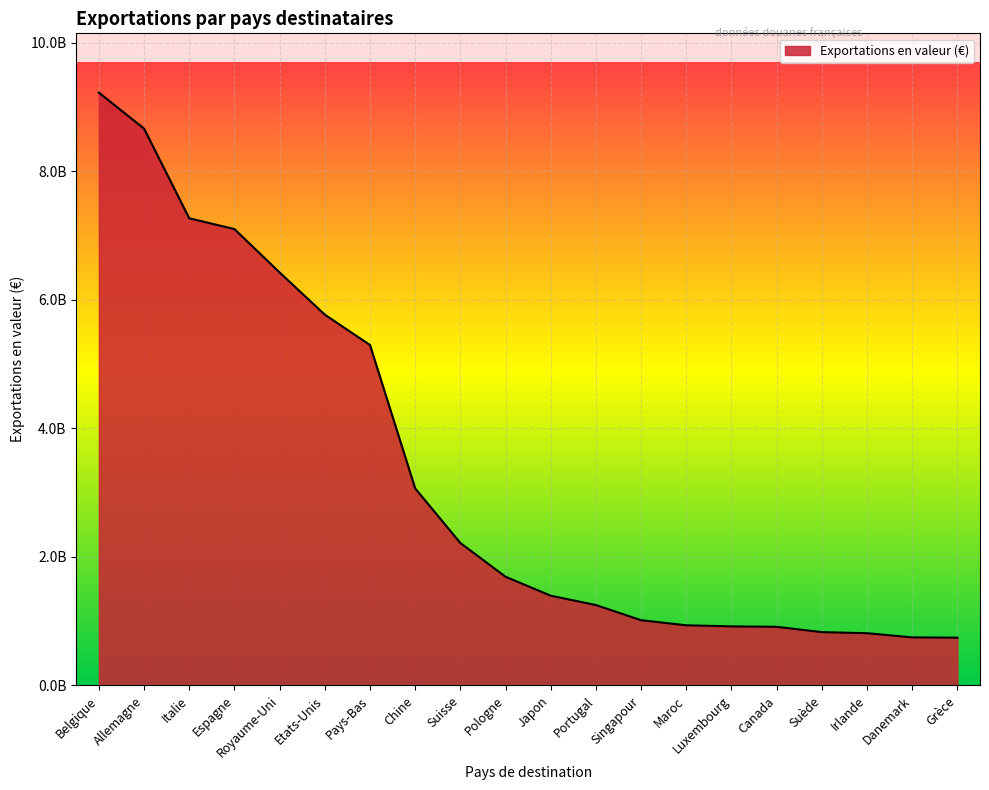

Which category has the highest value across all series?

Belgique